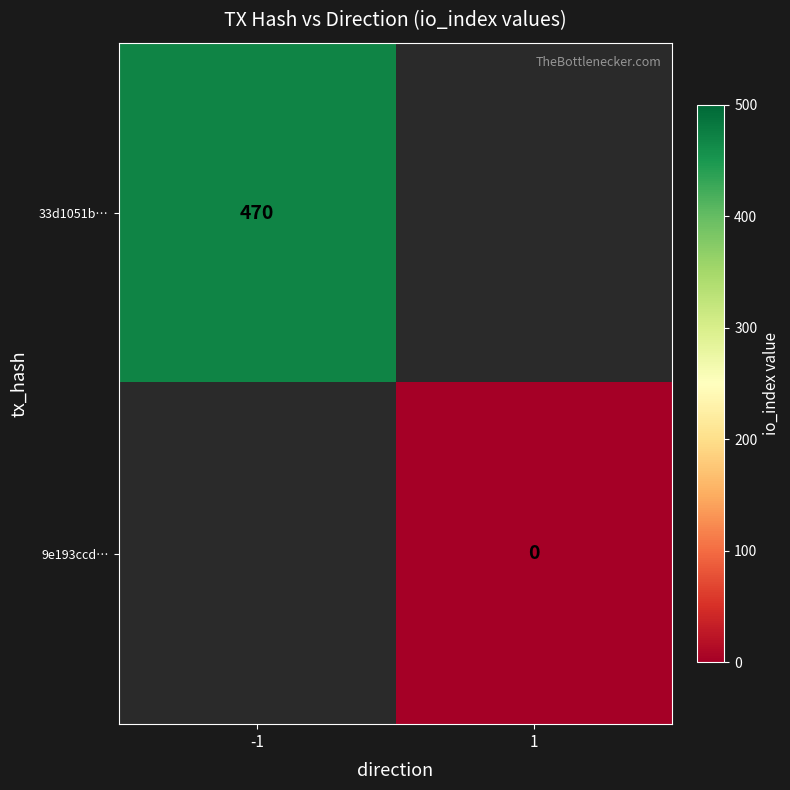

True or false: 33d1051b… has a value of 616 at -1.

False